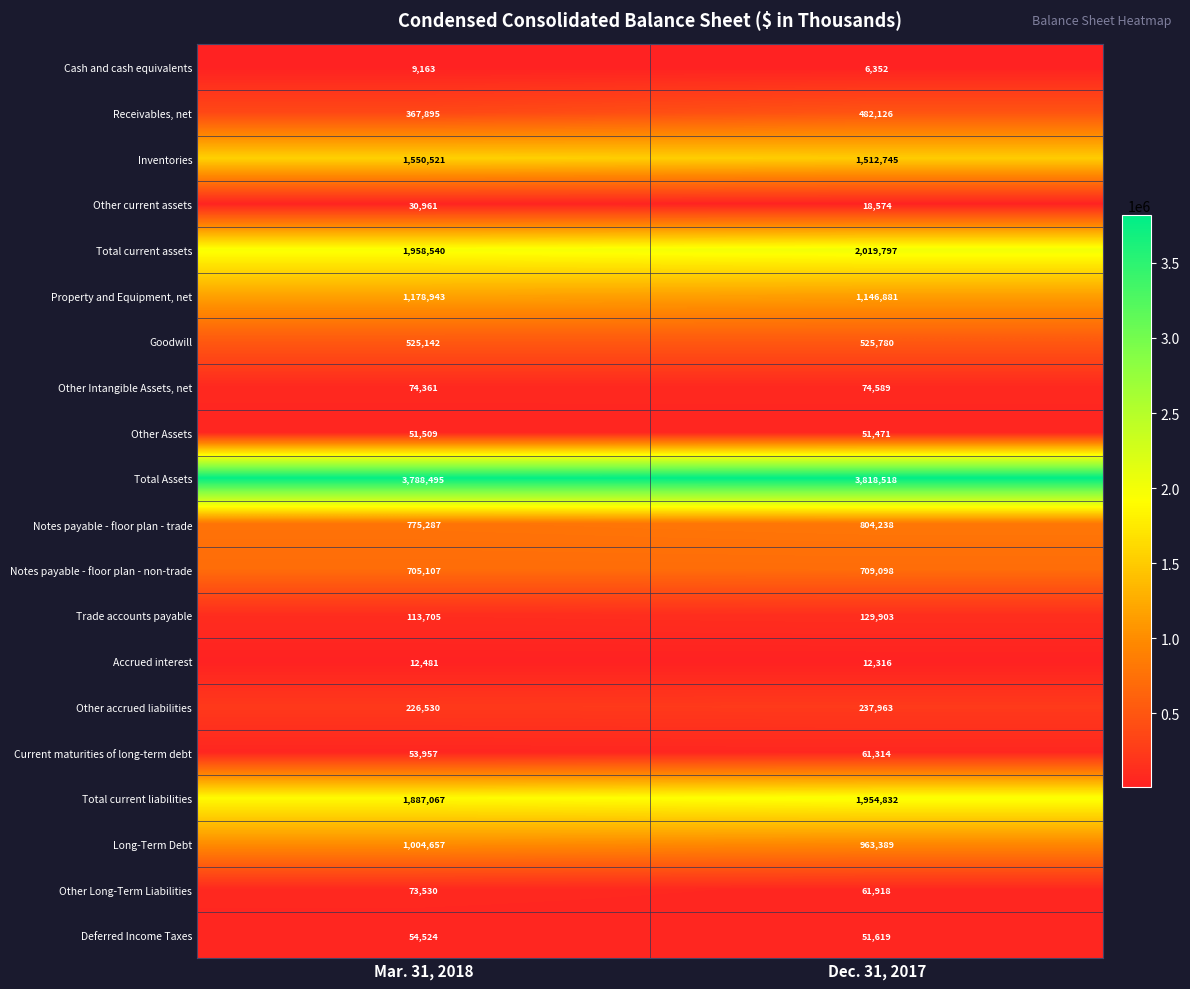

At which category is the sum across all series the highest?

Dec. 31, 2017